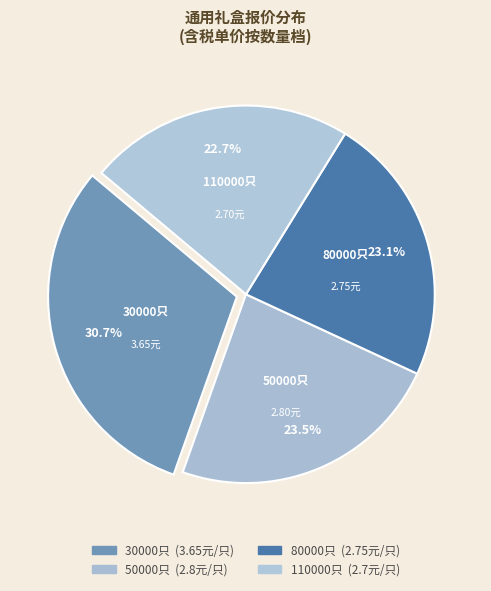

What is the smallest slice in the pie chart?

110000